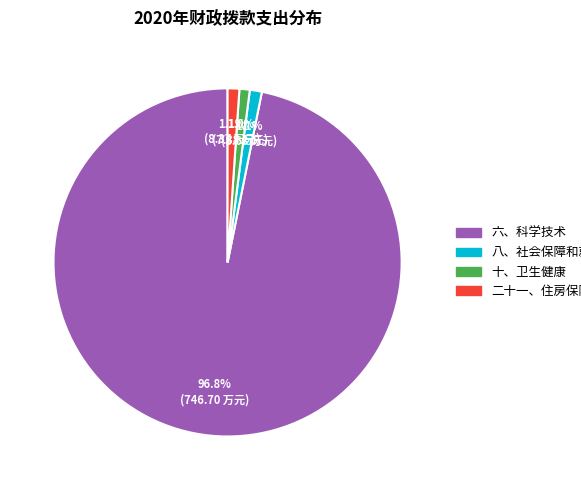

Which slice is the largest?

六、科学技术